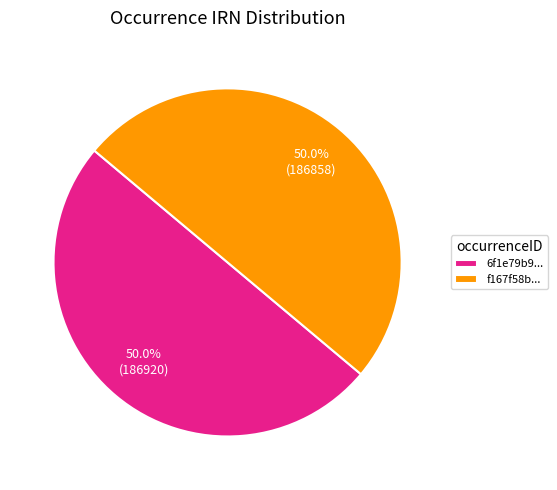

Combined, what portion of the pie is 6f1e79b9... and f167f58b...?

100.0%